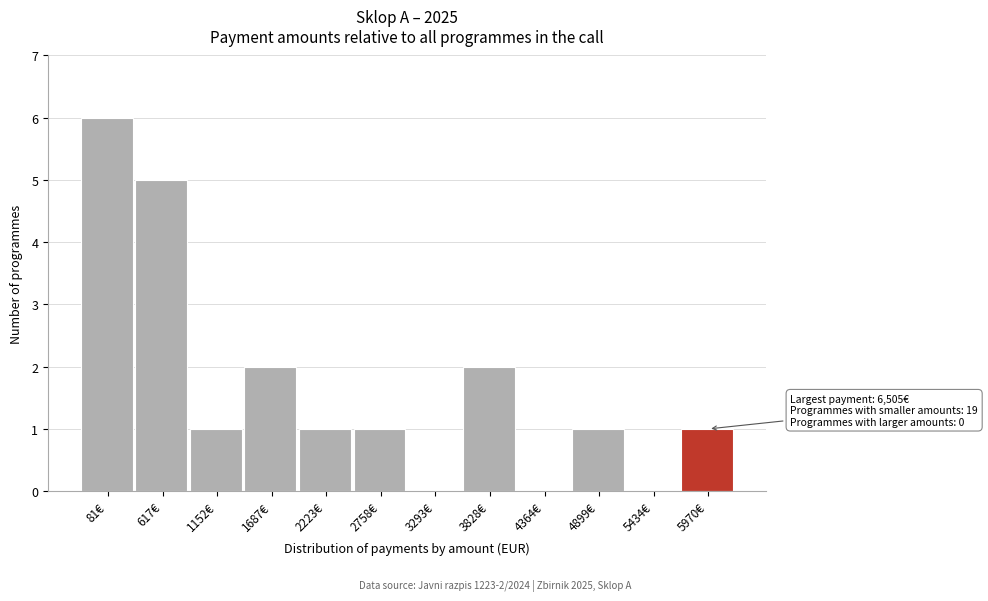

Reading right to left, list all the values displayed in this chart.

5970€=1	5434€=0	4899€=1	4364€=0	3828€=2	3293€=0	2758€=1	2223€=1	1687€=2	1152€=1	617€=5	81€=6